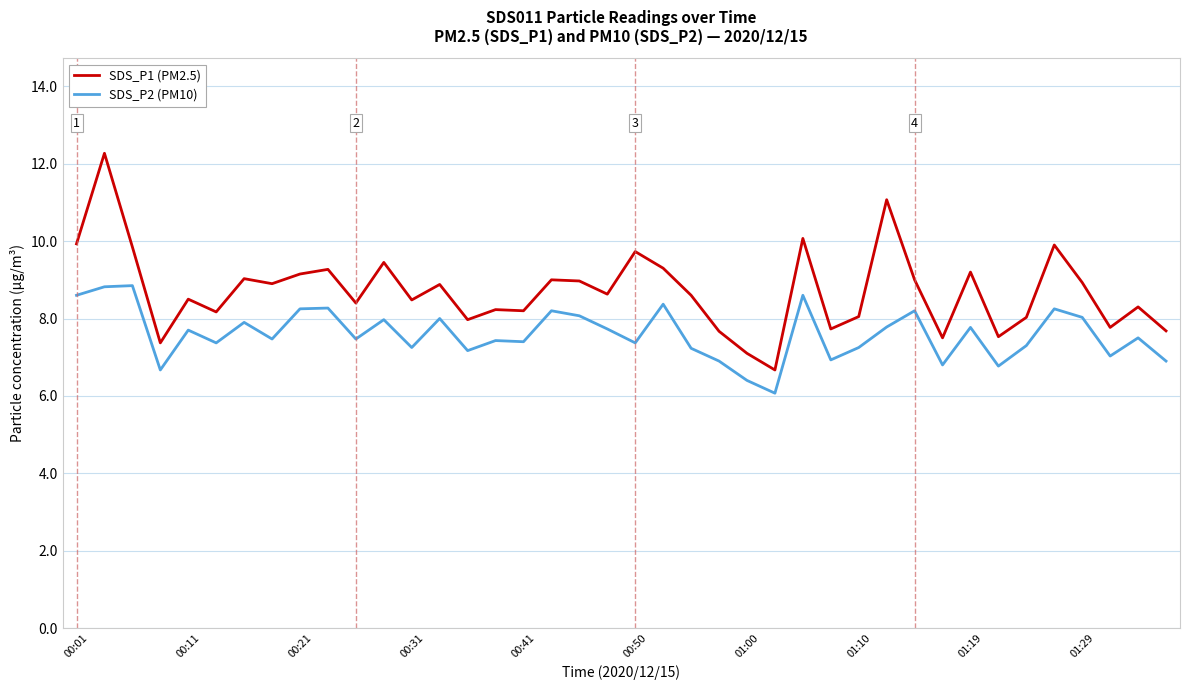

Which series has the widest spread of values?

SDS_P1 (PM2.5)